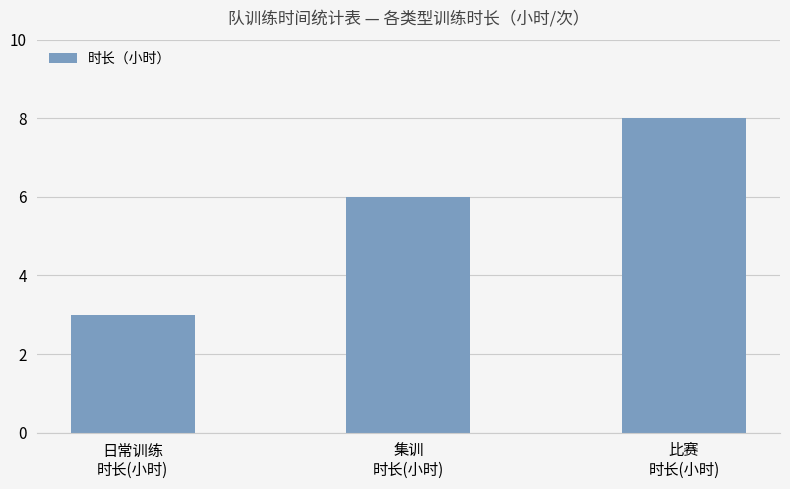

What is the difference between the maximum and minimum values?

5